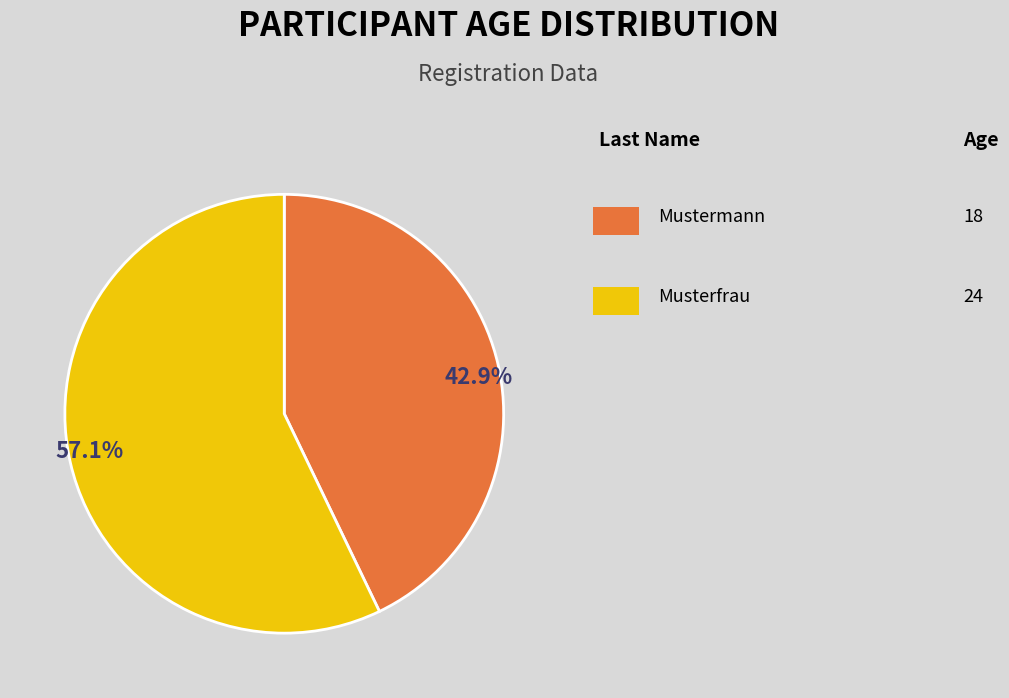

Is there any slice that represents more than half of the pie?

Yes